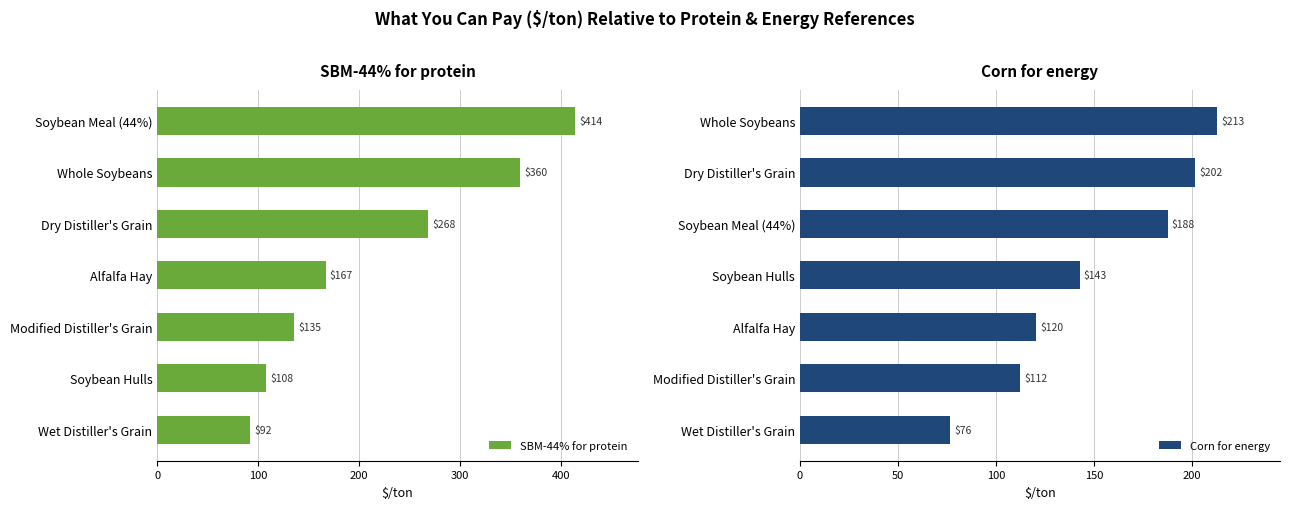

What is the value of the SBM-44% for protein bar at the 1st from the left?

414.2